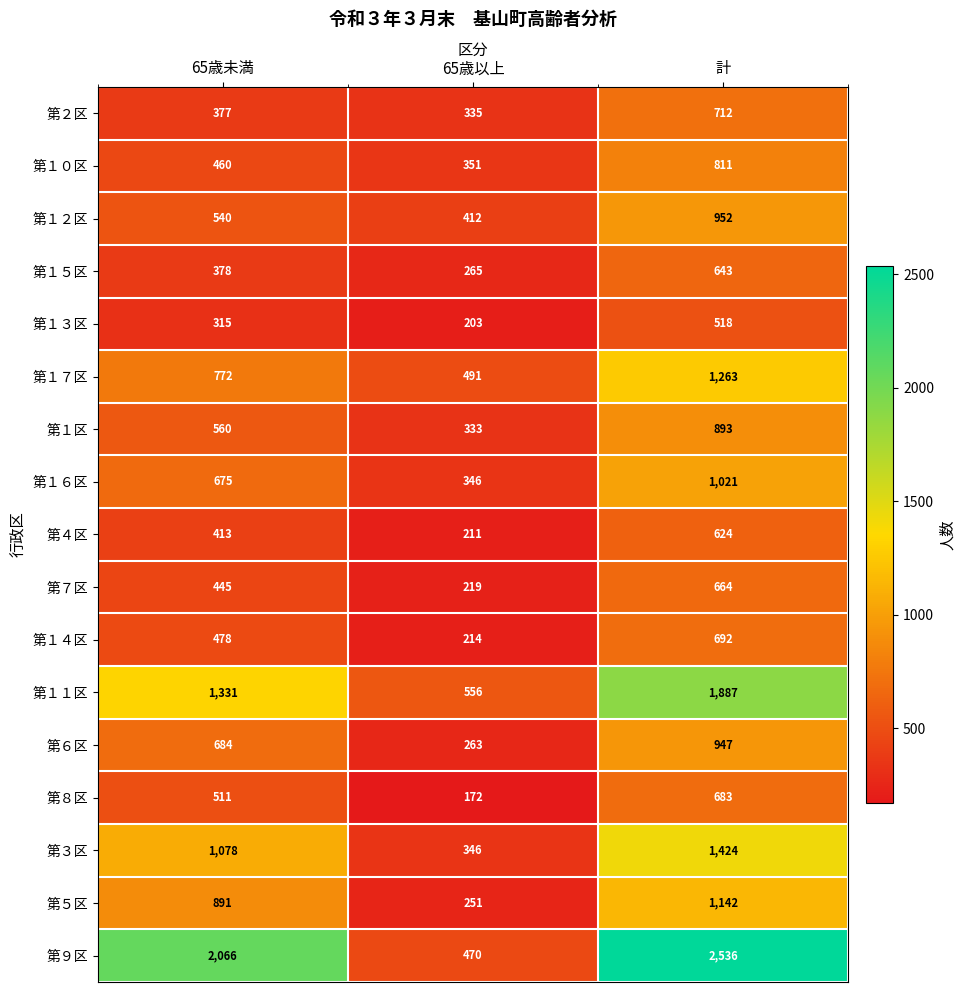

Is the value of 第６区 at 計 greater than the value of 第７区 at 65歳以上?

Yes